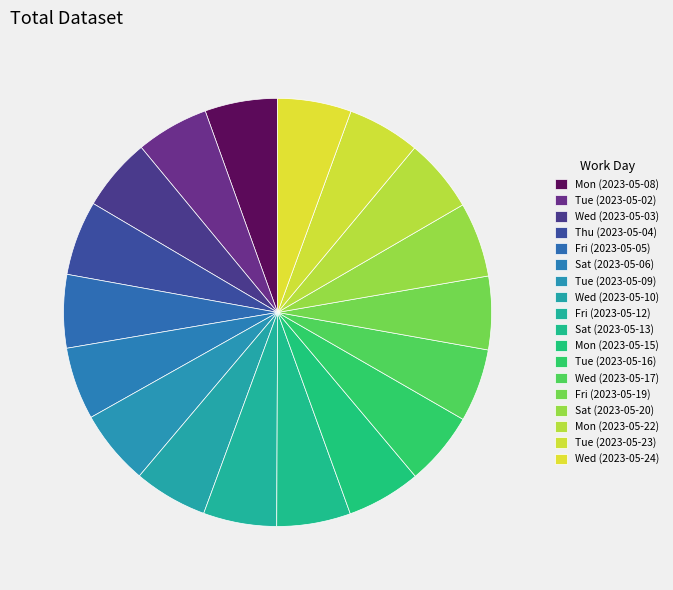

To the nearest percent, what percentage of the pie is Wed (2023-05-24)?

6%